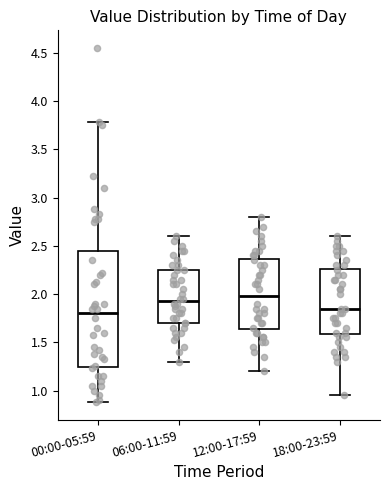

Which box is the tallest, from its lower edge to its upper edge?

00:00-05:59